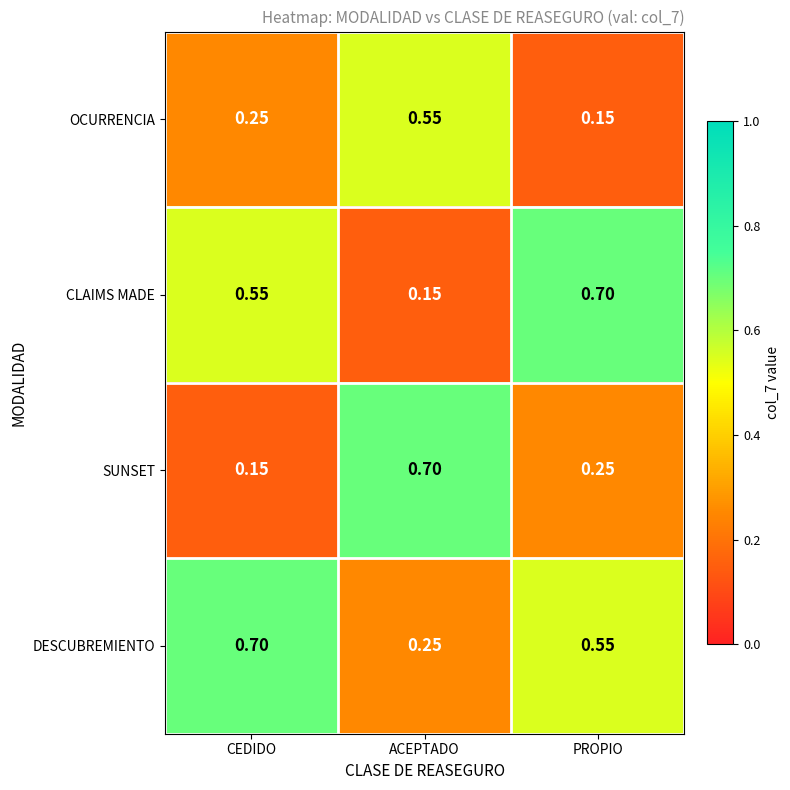

Which category has the highest value in the OCURRENCIA series?

ACEPTADO